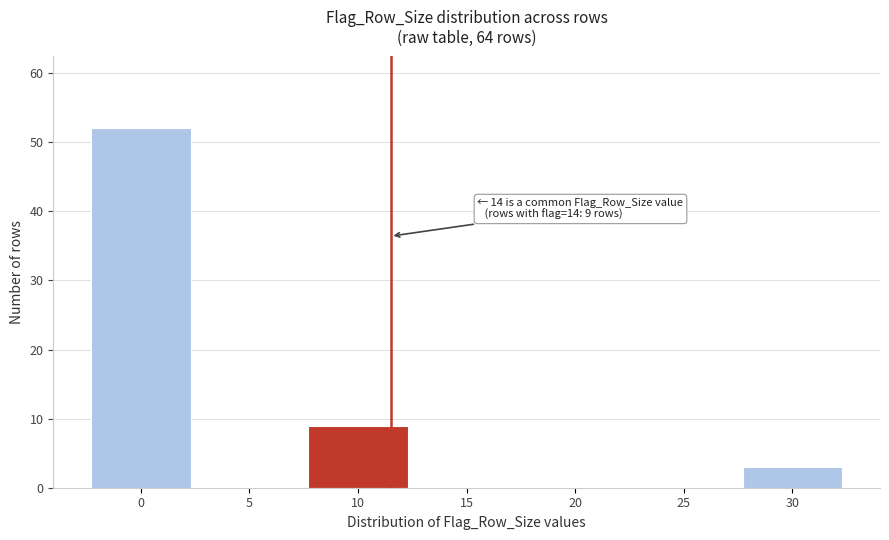

Reading left to right, transcribe all the data shown in this chart.

0=52	5=0	10=9	15=0	20=0	25=0	30=3